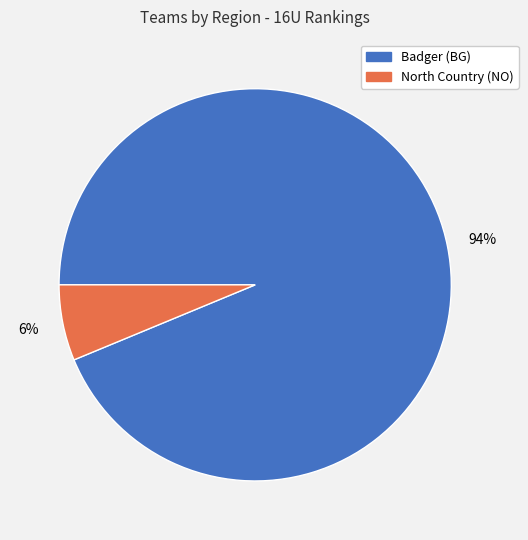

What is the smallest slice in the pie chart?

North Country (NO)